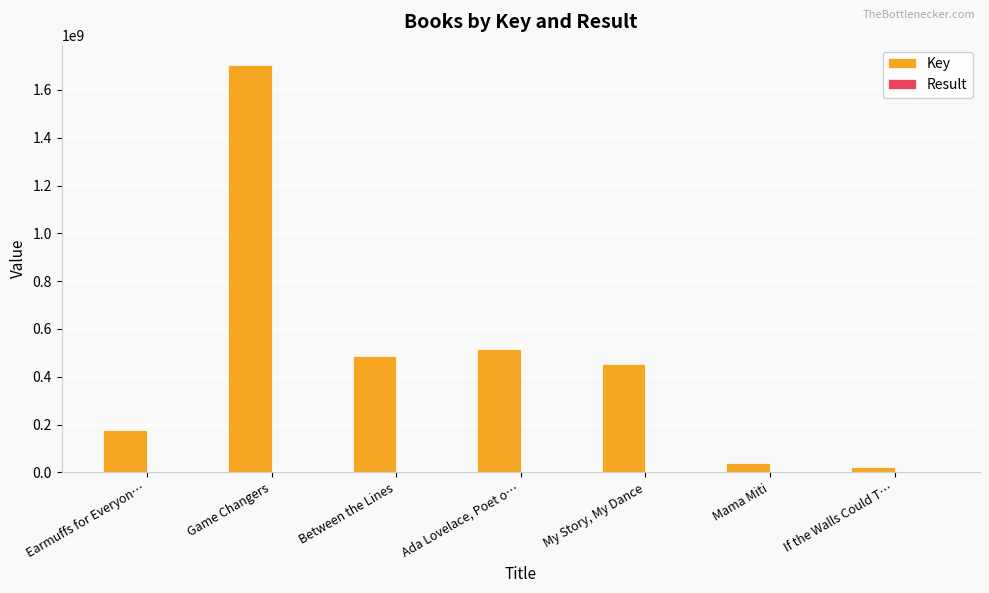

Which series changed the most between Between the Lines and Mama Miti?

Key